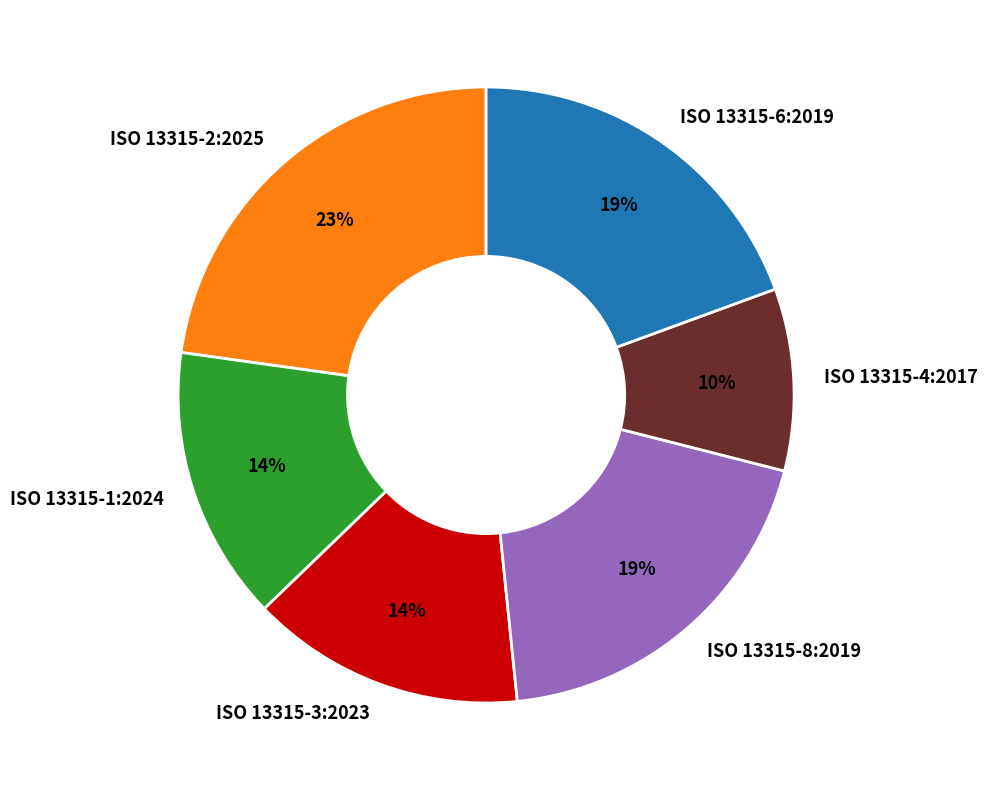

Count the number of slices in the pie.

6